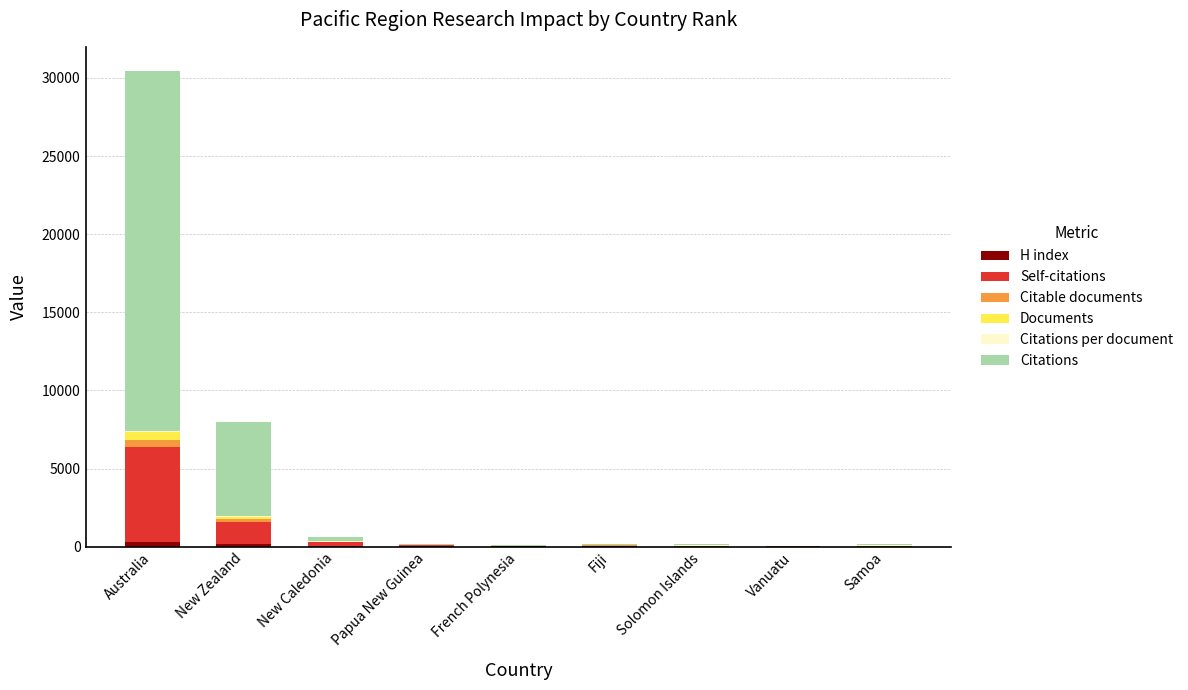

How many categories are shown in the chart?

9